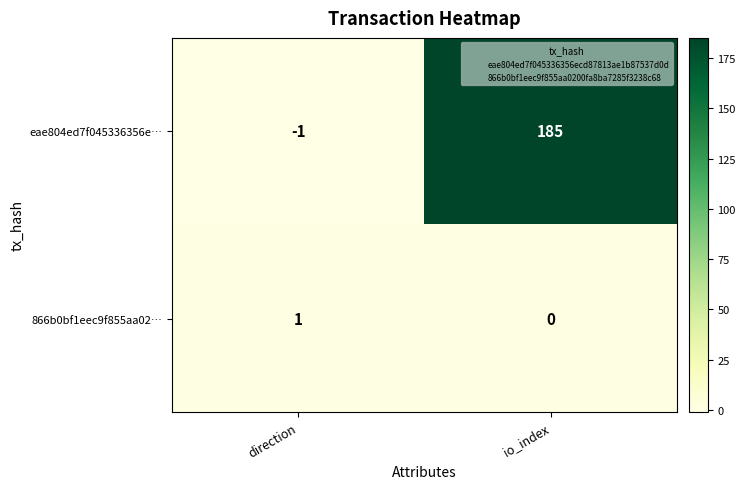

What is the spread (max minus min) of values at direction?

2